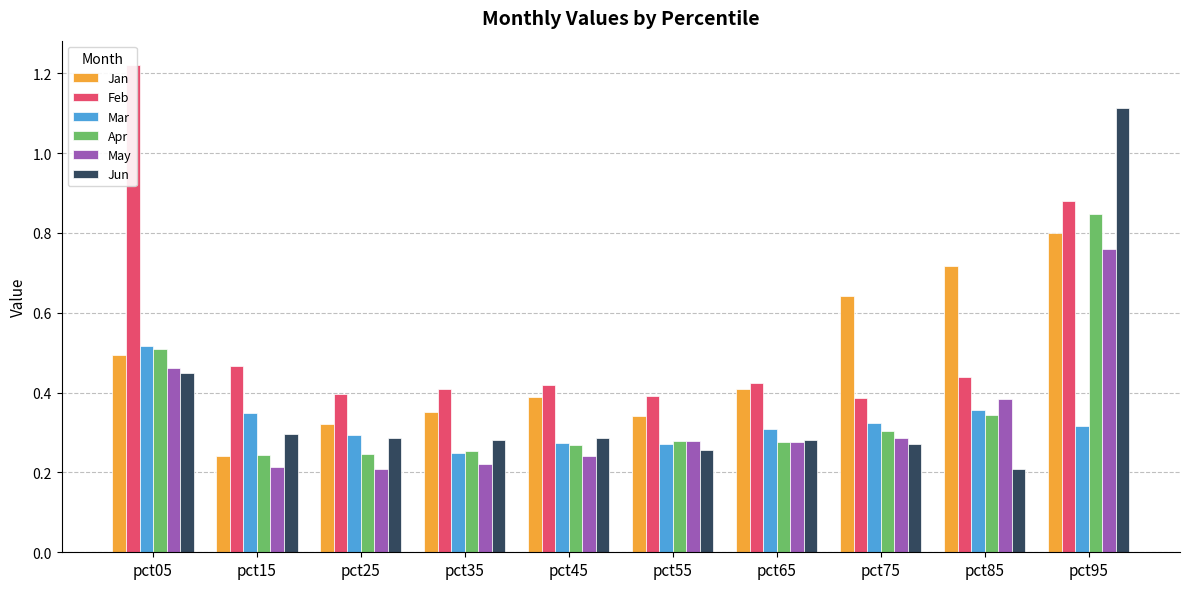

Read the Apr value at pct45.

0.3